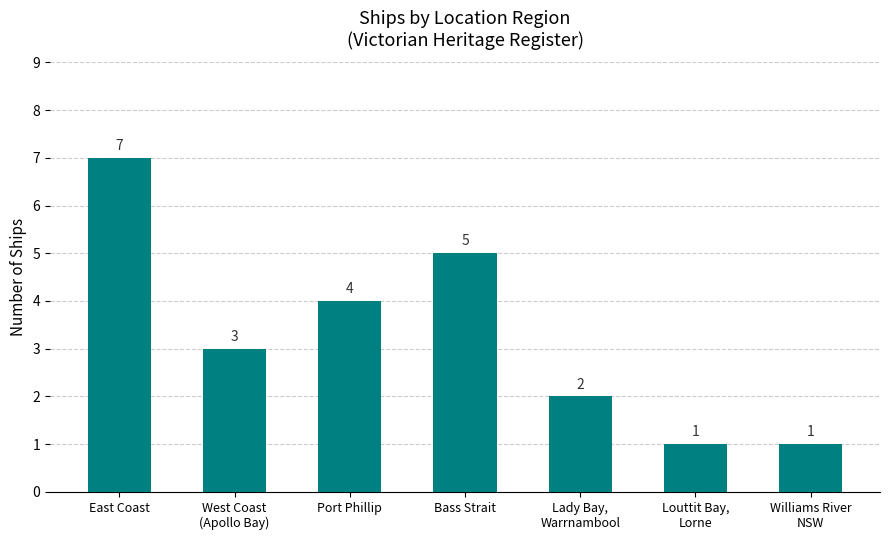

Reading right to left, list all the values displayed in this chart.

Williams River
NSW=1	Louttit Bay,
Lorne=1	Lady Bay,
Warrnambool=2	Bass Strait=5	Port Phillip=4	West Coast
(Apollo Bay)=3	East Coast=7